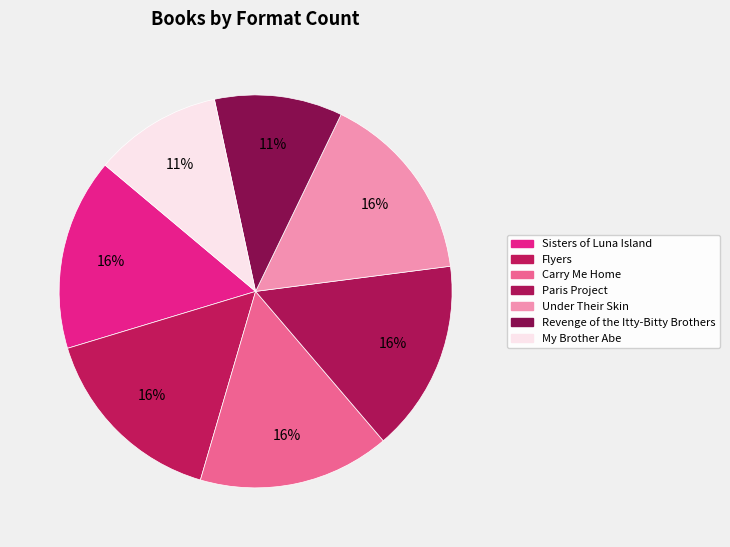

Is Carry Me Home the majority of the pie?

No